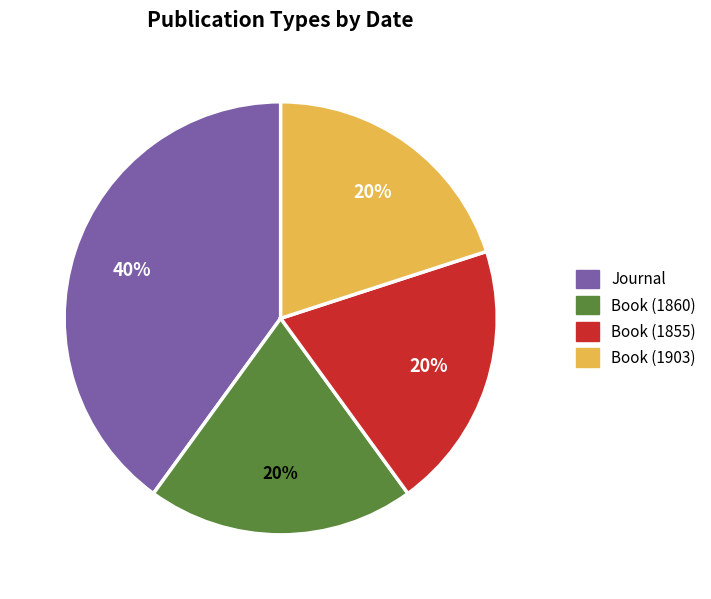

True or false: Book (1855) accounts for 20% of the total.

True